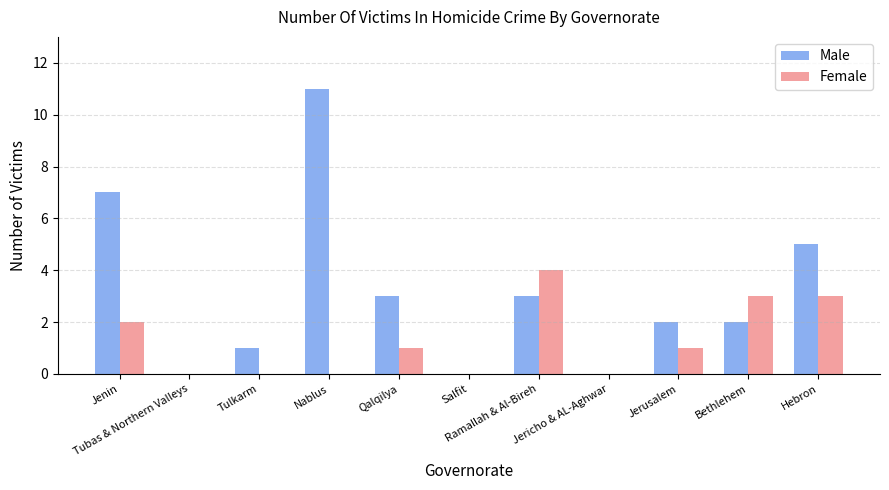

True or false: Male has a value of -4 at Salfit.

False